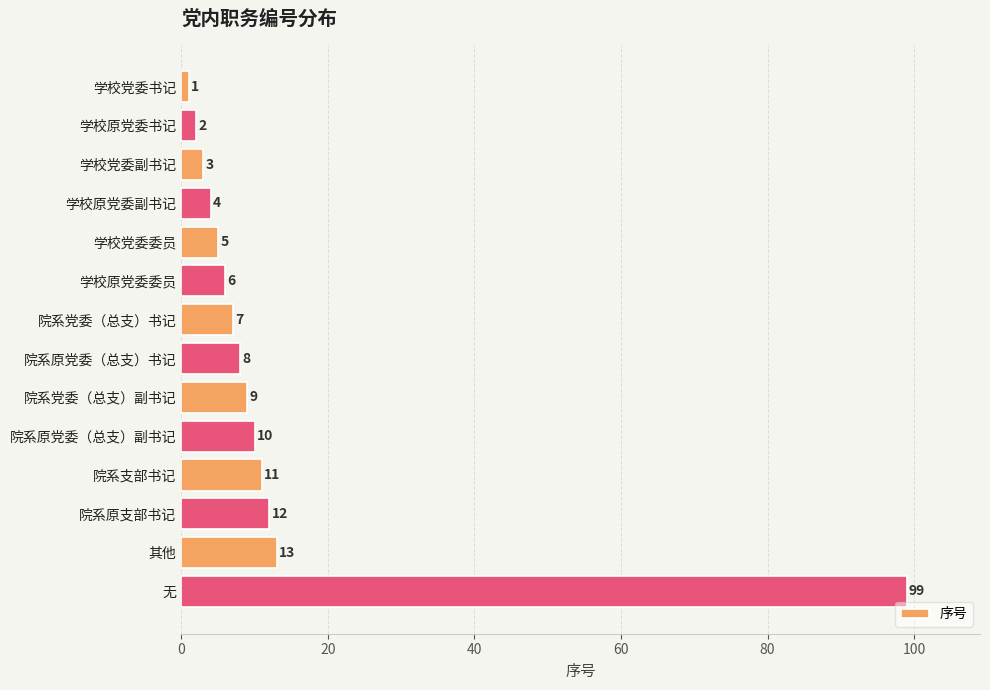

Which has a higher value, 学校党委委员 or 院系原支部书记?

院系原支部书记